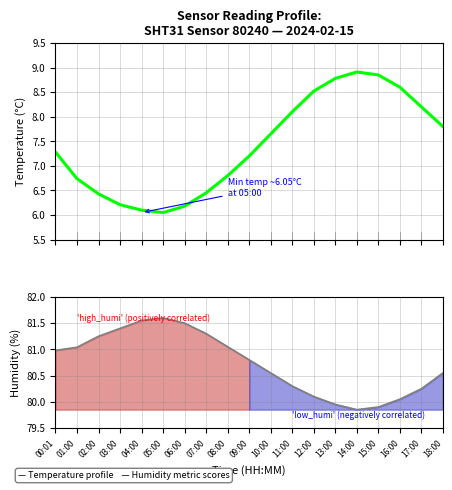

How many values in the humidity series are below 80?

3